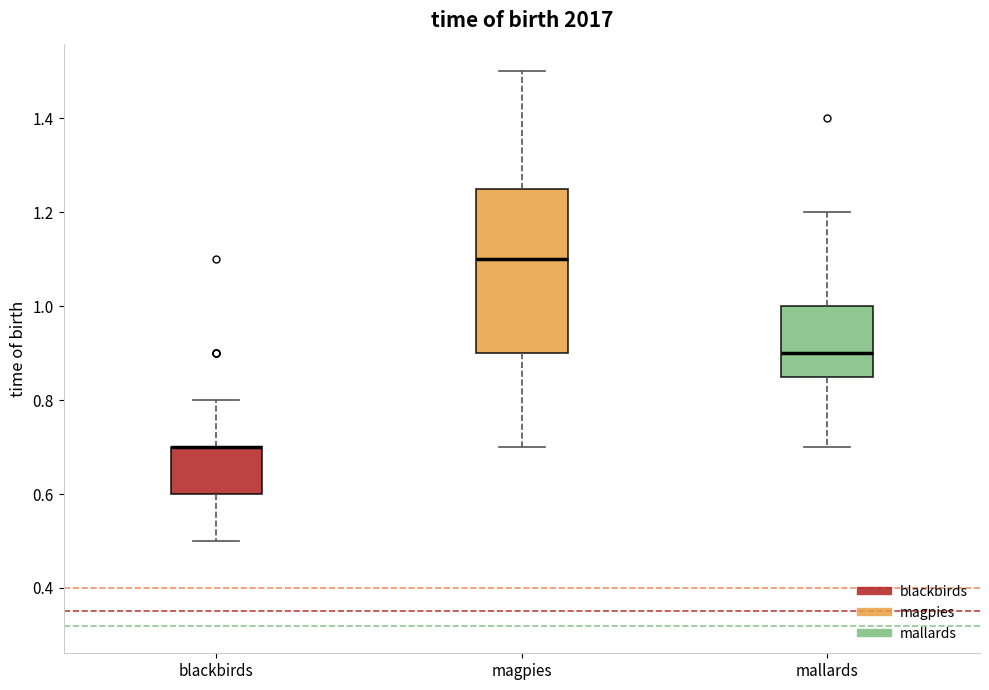

Where is the upper edge of the box for blackbirds on the y-axis? The values are not printed on the chart, so give them approximately, as read against the axis.

0.70